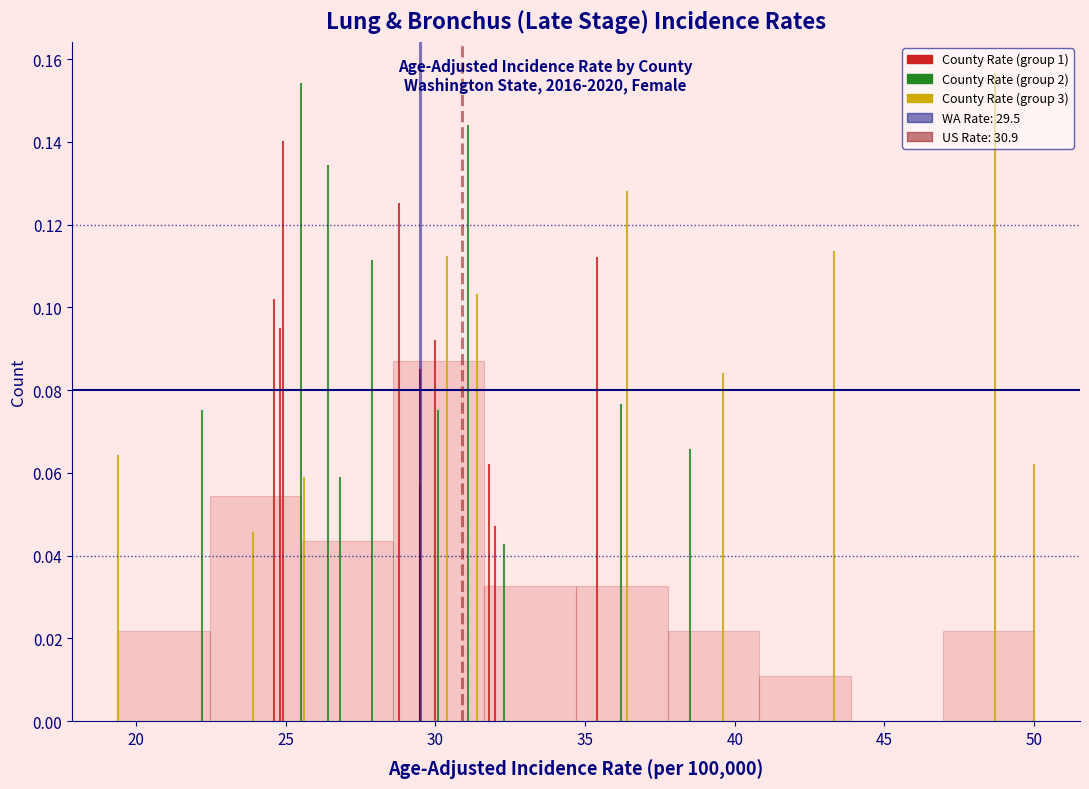

Which range on the x-axis has the tallest bar?

28.5 to 31.5